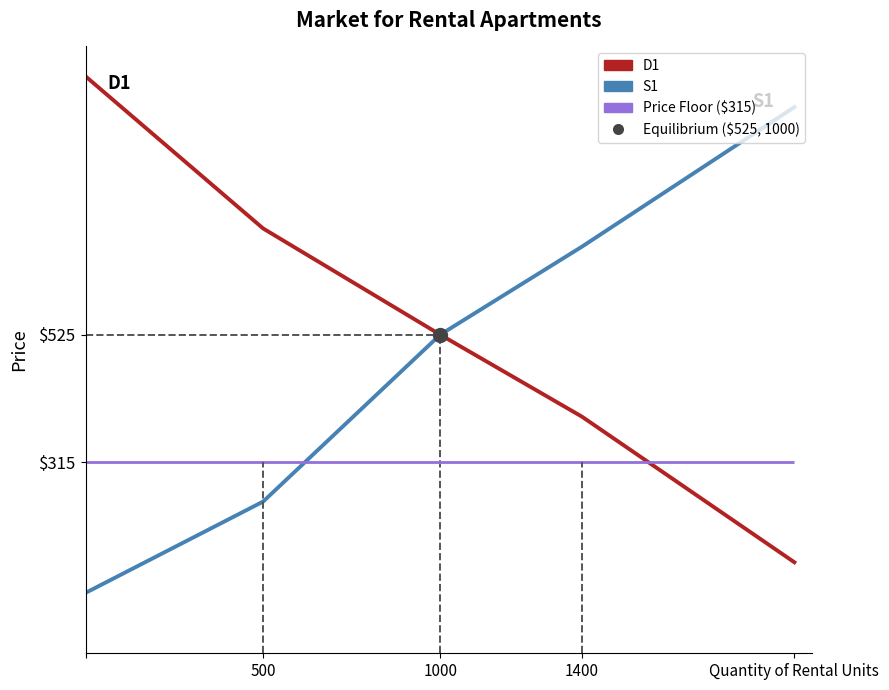

Does the chart display data point markers on the line(s)?

No